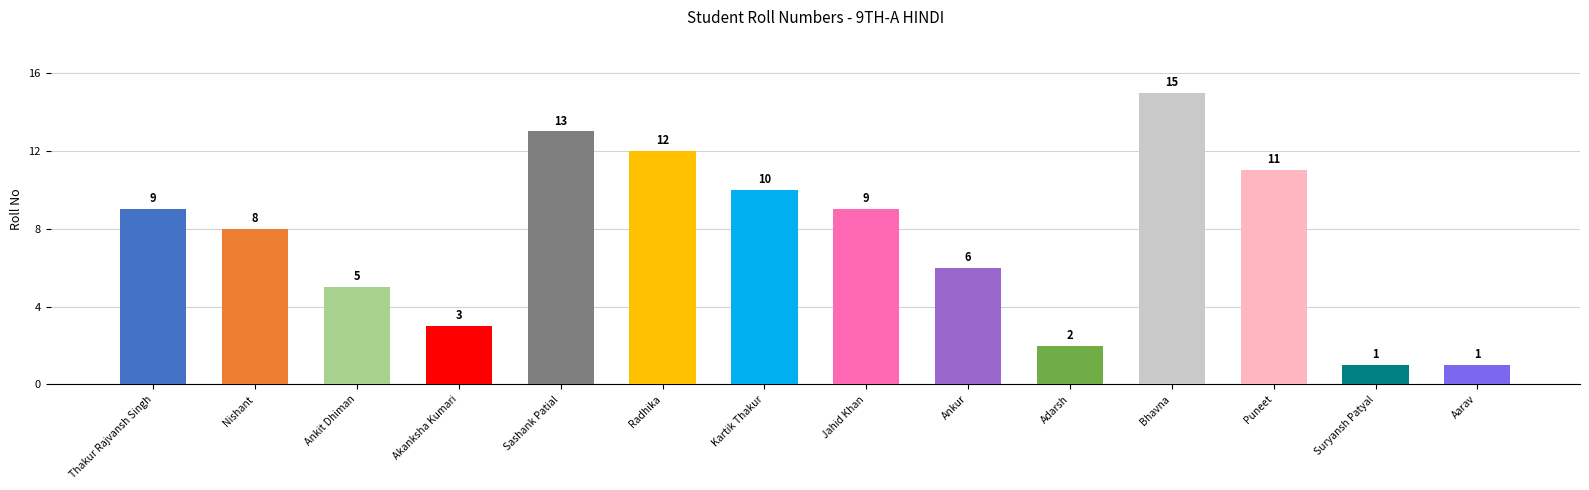

Reading left to right, extract all data points from this chart.

9	8	5	3	13	12	10	9	6	2	15	11	1	1